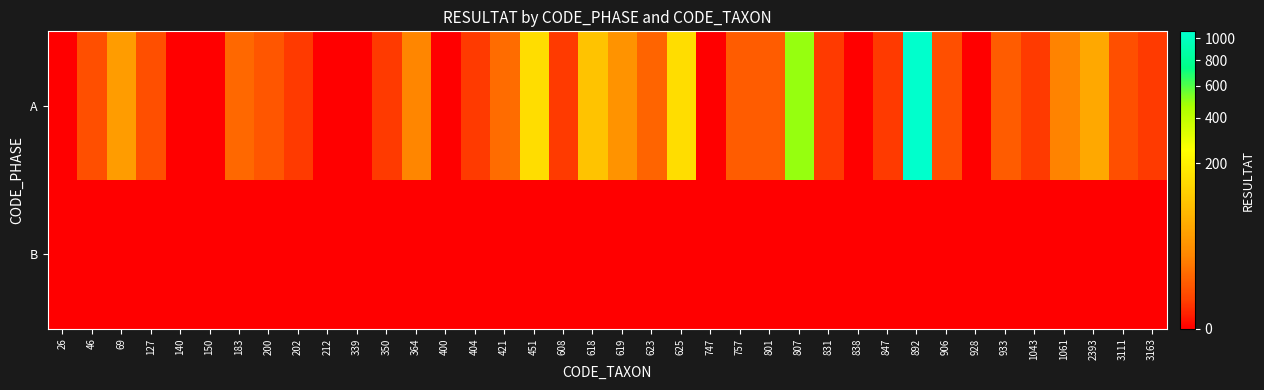

At which category is the sum across all series the highest?

892